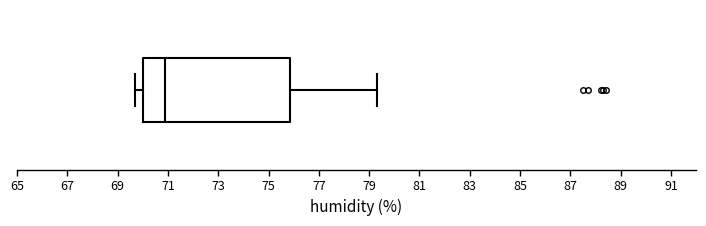

Read this box plot against the x-axis: the position of the median line, the range covered by the box, and the ends of both whiskers. The values are not printed on the chart, so give them approximately, as read against the axis.

median 71.0, box 70.0 to 75.8, whiskers 69.8 to 79.4